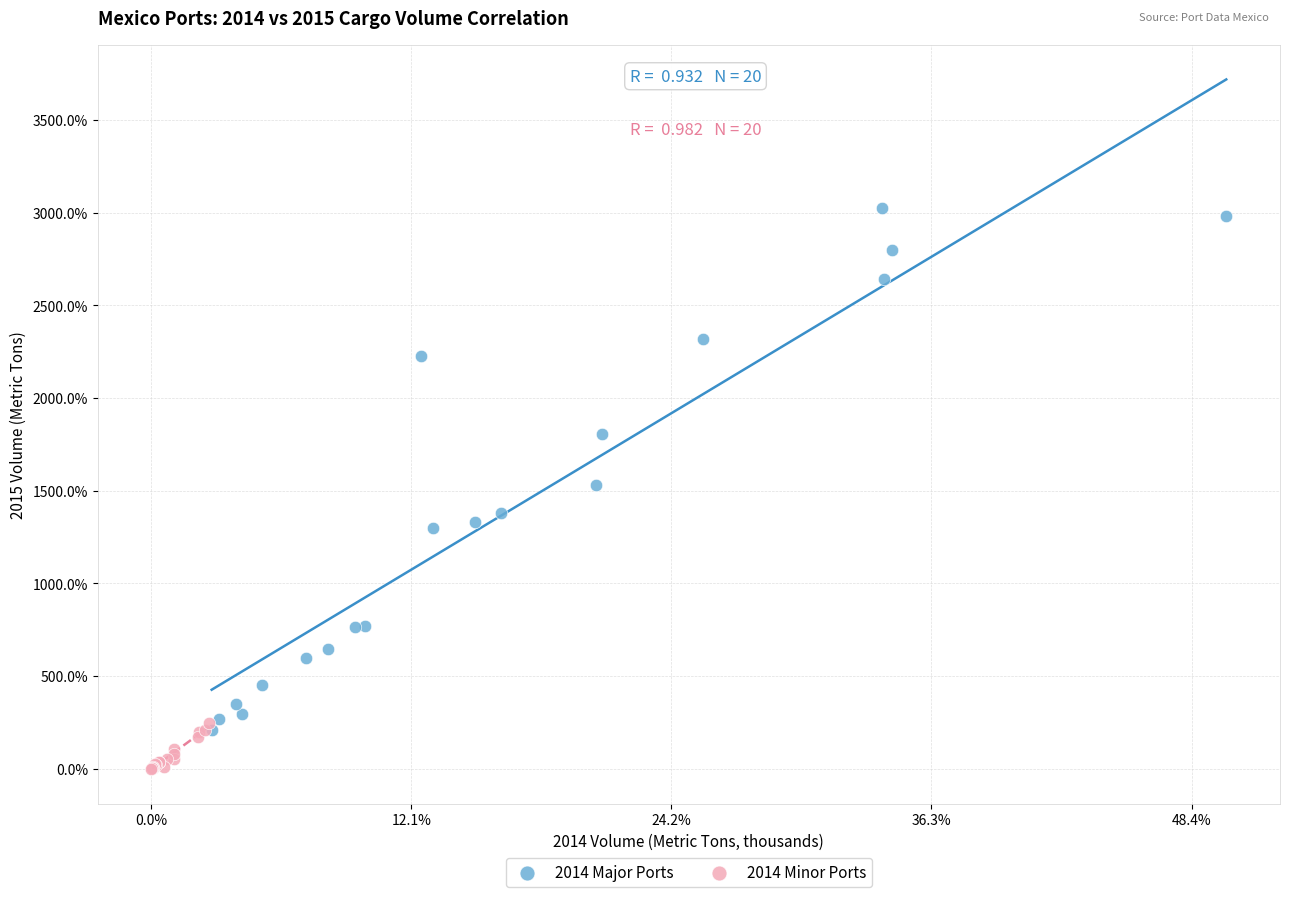

Which series reaches the maximum Y coordinate?

2014 Major Ports